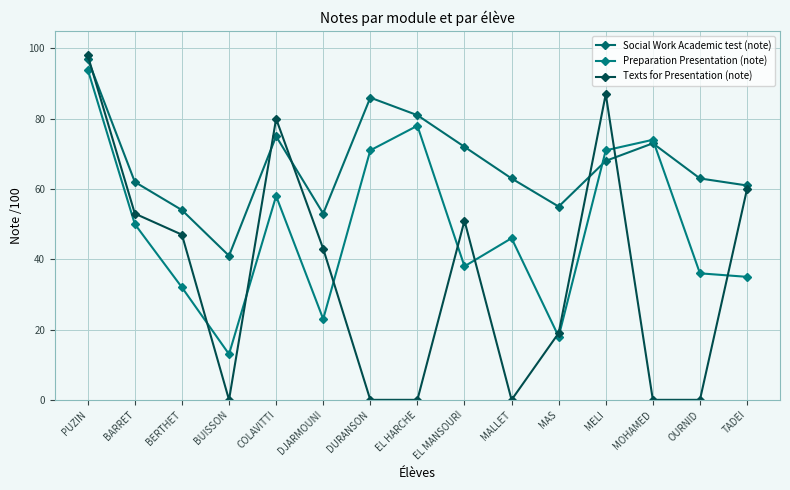

What is the average value of the Texts for Presentation (note) series?

36